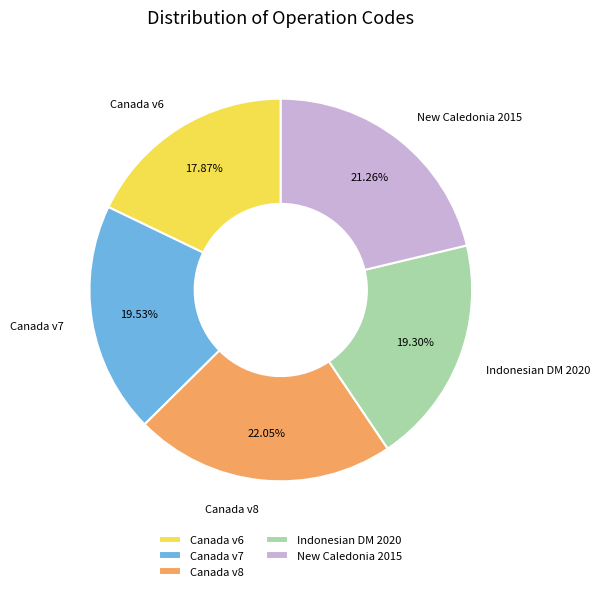

Is there a majority slice in this chart?

No